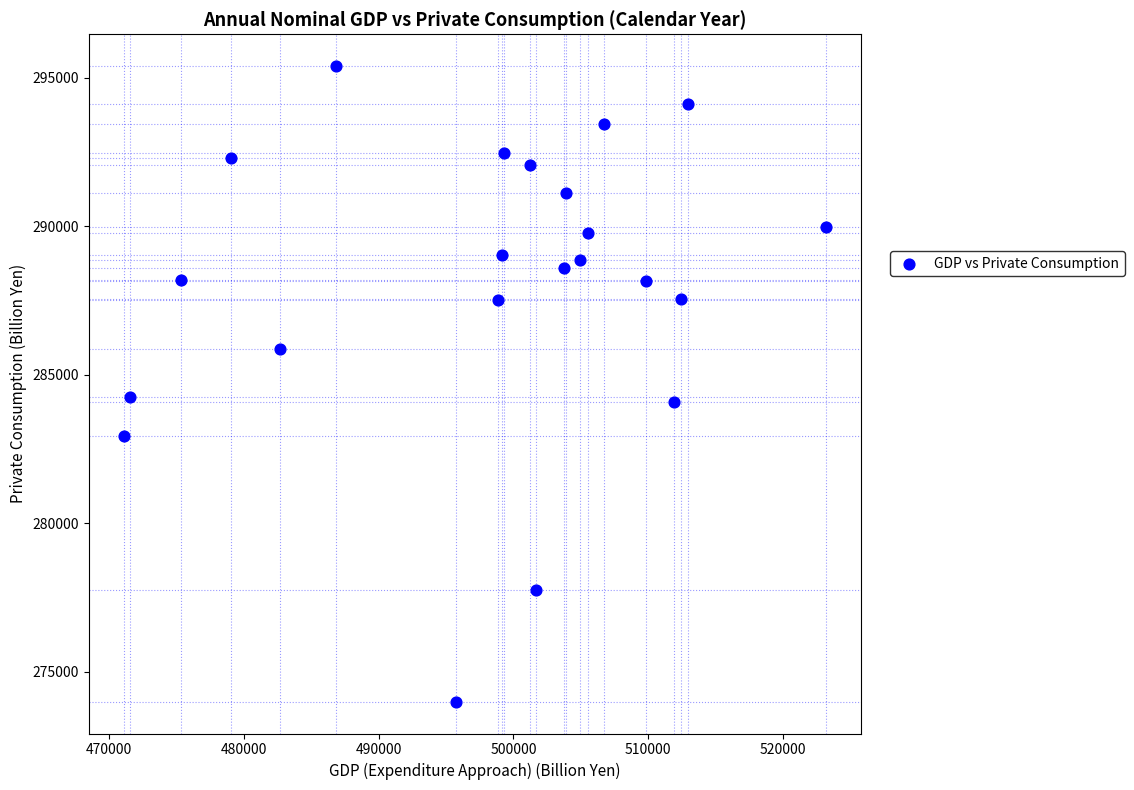

What is the range of X values (max minus min)?

52059.6